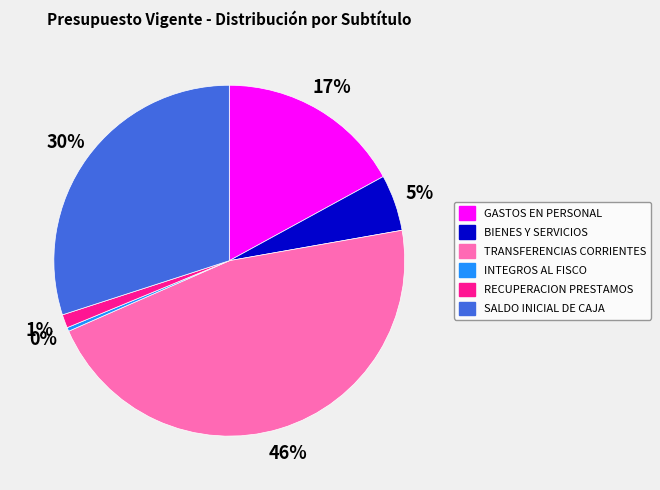

Which slice is the largest?

TRANSFERENCIAS CORRIENTES